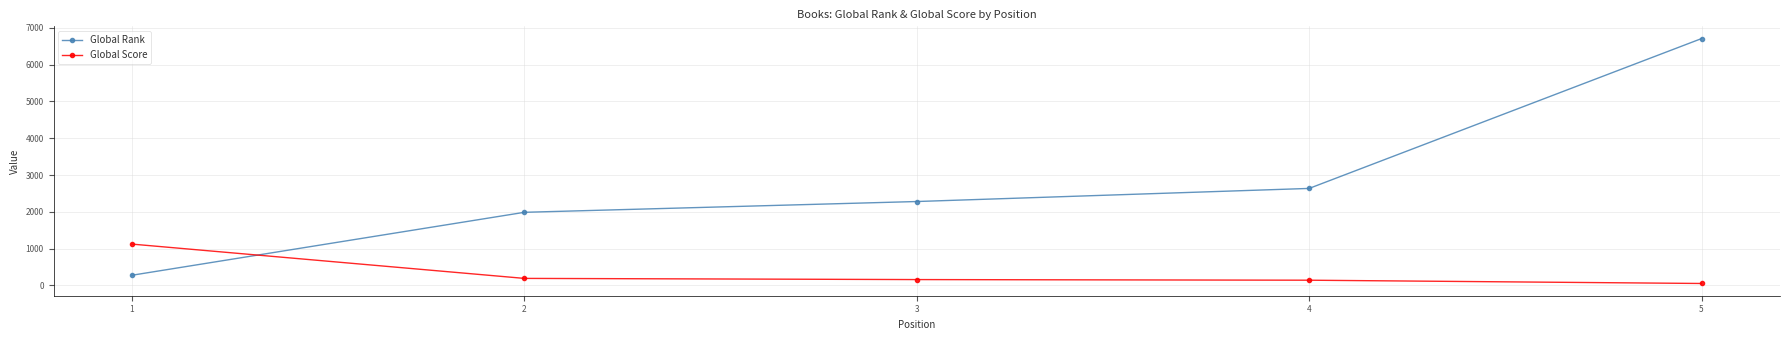

True or false: Global Rank and Global Score intersect in this chart.

True